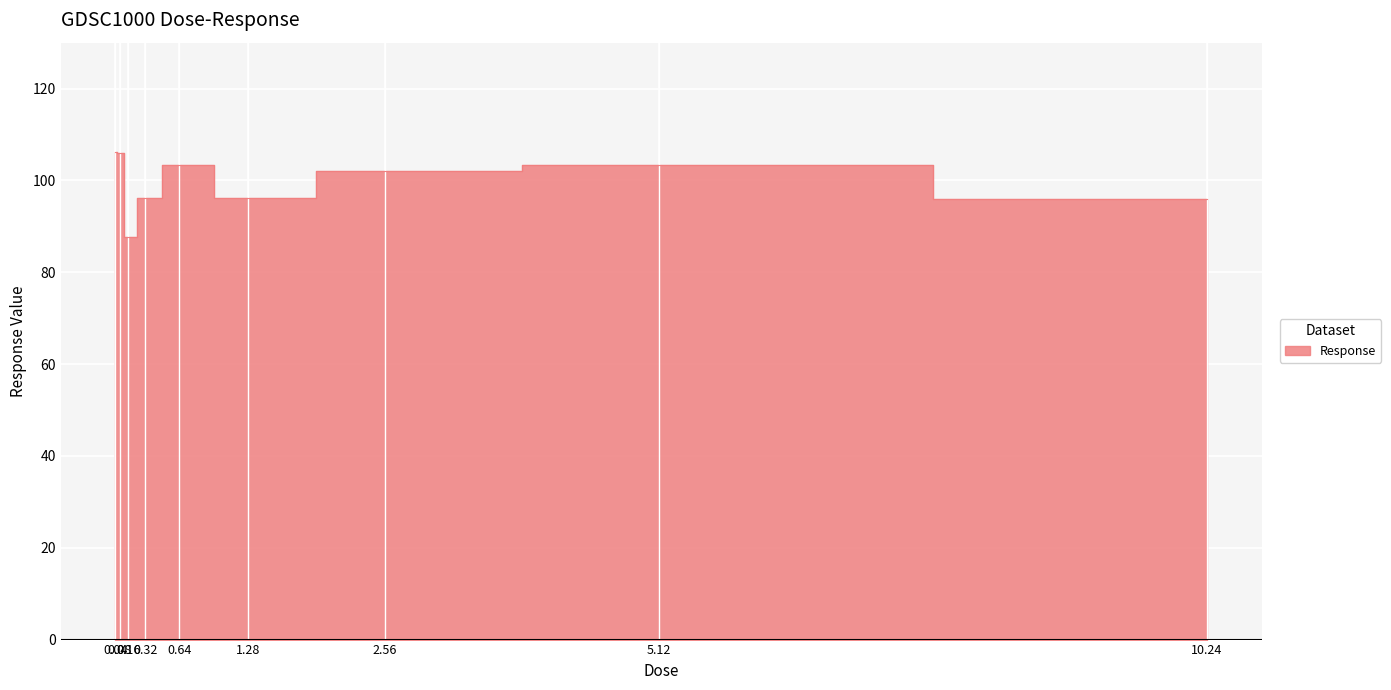

At which label is the value closest to 96?

10.24